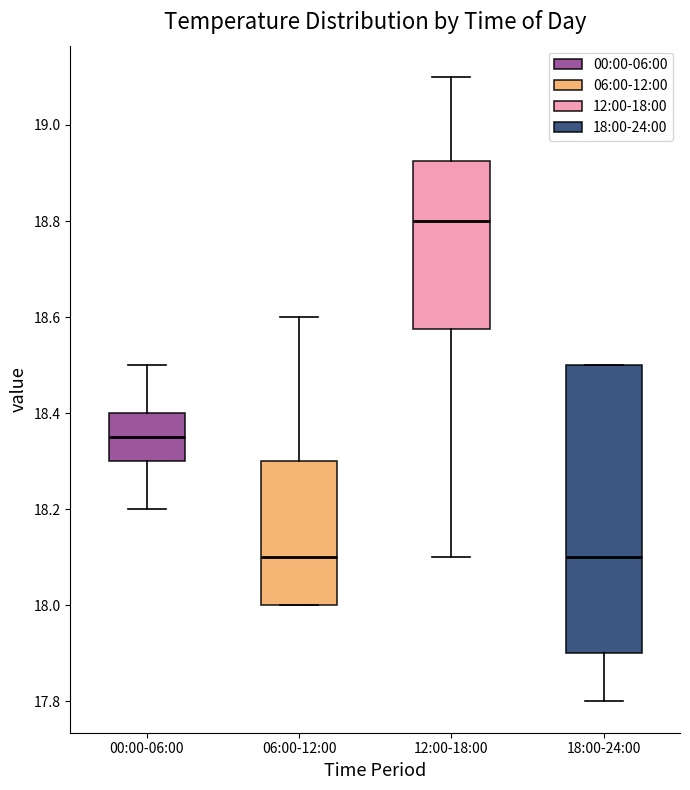

Reading left to right, read every box against the y-axis: the position of its median line, the range the box covers, and the ends of its whiskers. The values are not printed on the chart, so give them approximately, as read against the axis.

00:00-06:00: median 18.36, box 18.30 to 18.40, whiskers 18.20 to 18.50
06:00-12:00: median 18.10, box 18.00 to 18.30, whiskers 18.00 to 18.60
12:00-18:00: median 18.80, box 18.58 to 18.92, whiskers 18.10 to 19.10
18:00-24:00: median 18.10, box 17.90 to 18.50, whiskers 17.80 to 18.50